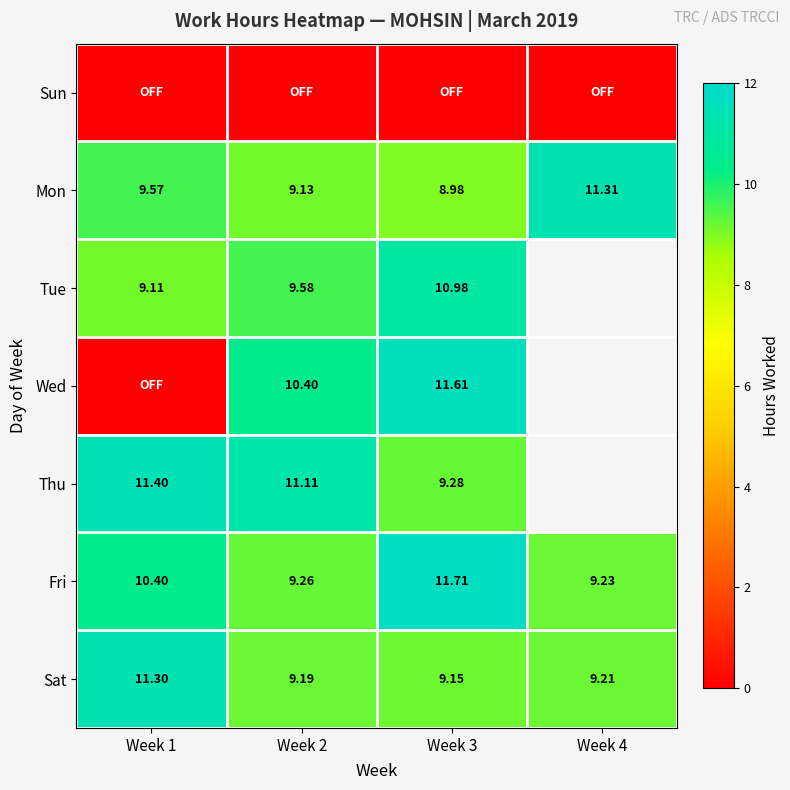

How many distinct data groups are displayed?

7